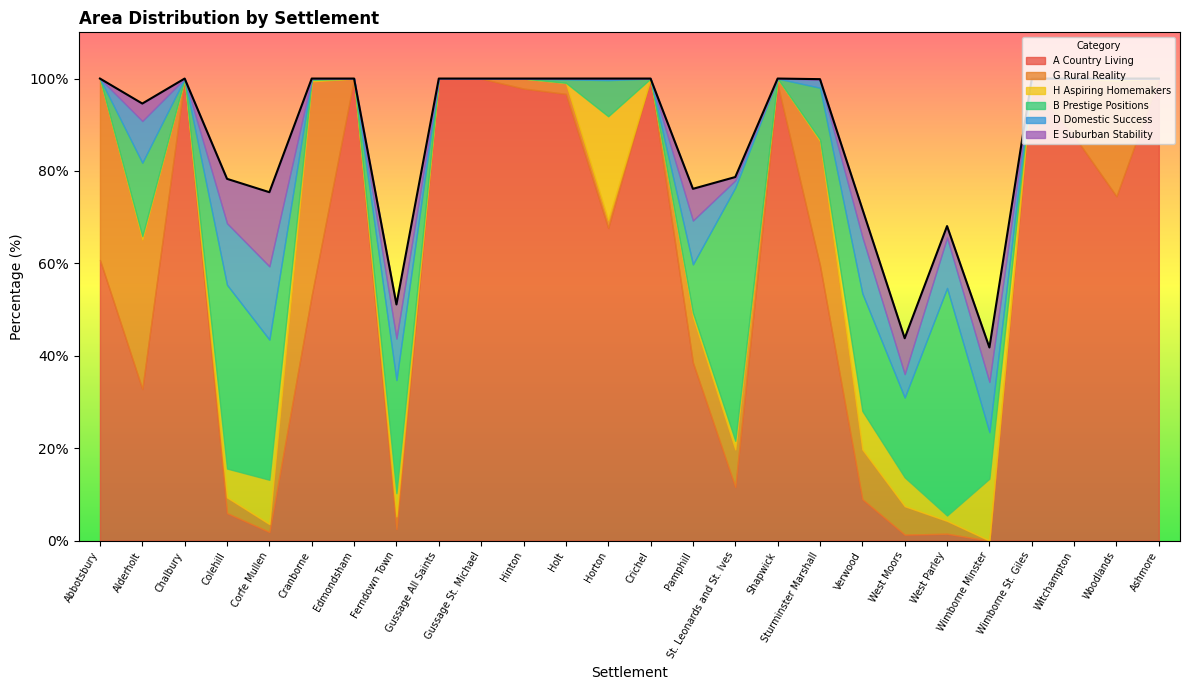

What is the label of the 6th point from the right?

West Parley